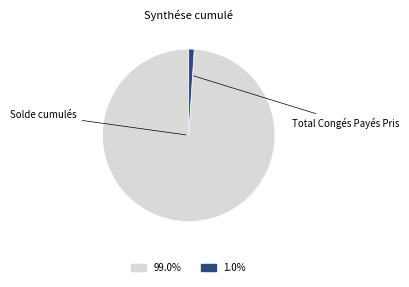

Is it true that Total Congés Payés Pris is 11% of the pie?

False